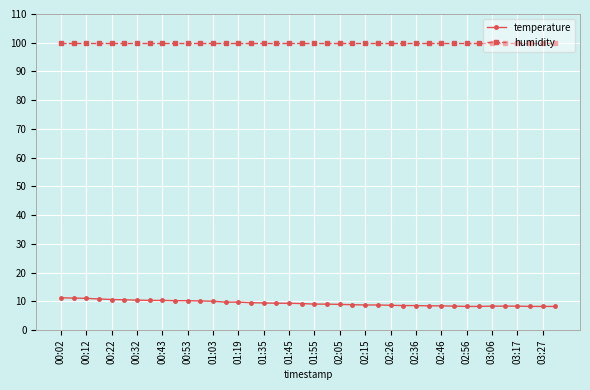

Which series has the largest total across all categories?

humidity